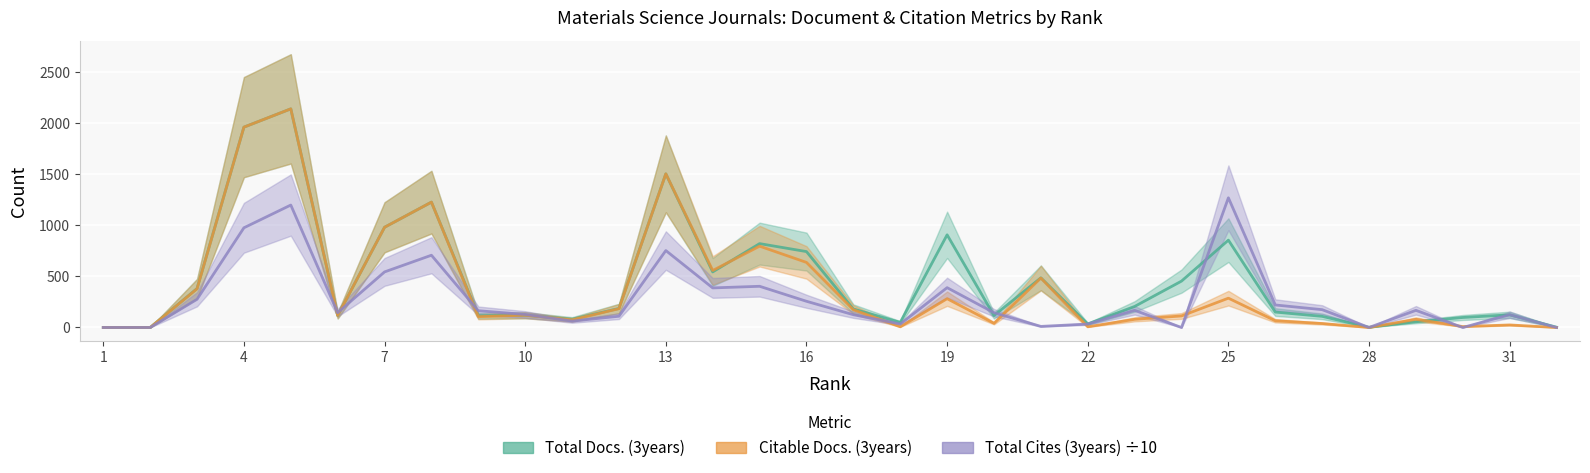

How many times do Total Cites (3years) ÷10 and Citable Docs. (3years) cross each other?

11